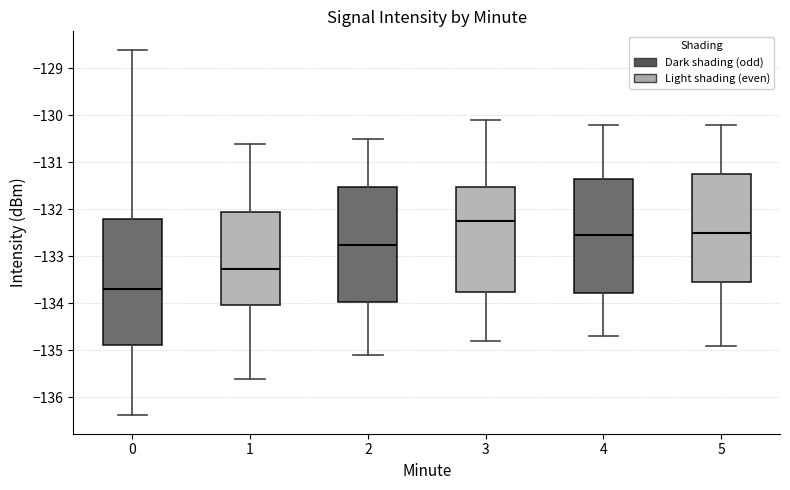

Reading left to right, read every box against the y-axis: the position of its median line, the range the box covers, and the ends of its whiskers. The values are not printed on the chart, so give them approximately, as read against the axis.

0: median -133.7, box -134.9 to -132.2, whiskers -136.4 to -128.6
1: median -133.3, box -134.0 to -132.0, whiskers -135.6 to -130.6
2: median -132.7, box -134.0 to -131.5, whiskers -135.1 to -130.5
3: median -132.2, box -133.7 to -131.5, whiskers -134.8 to -130.1
4: median -132.5, box -133.8 to -131.3, whiskers -134.7 to -130.2
5: median -132.5, box -133.5 to -131.2, whiskers -134.9 to -130.2